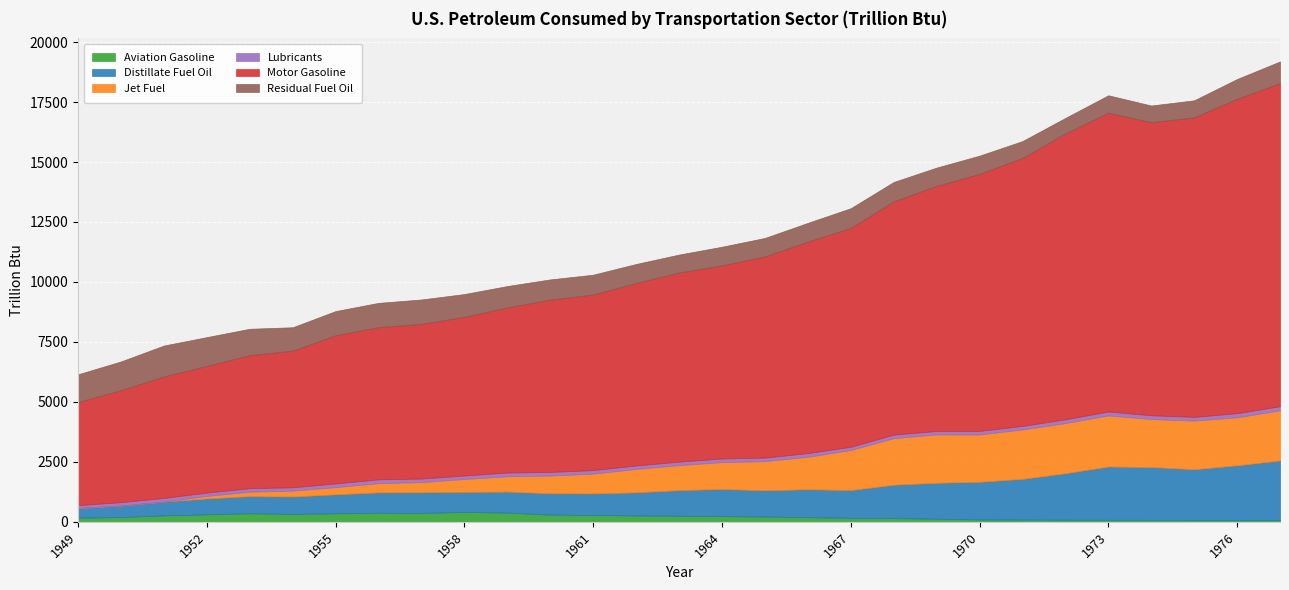

True or false: Lubricants has a value of 151.9 at 1960.

True